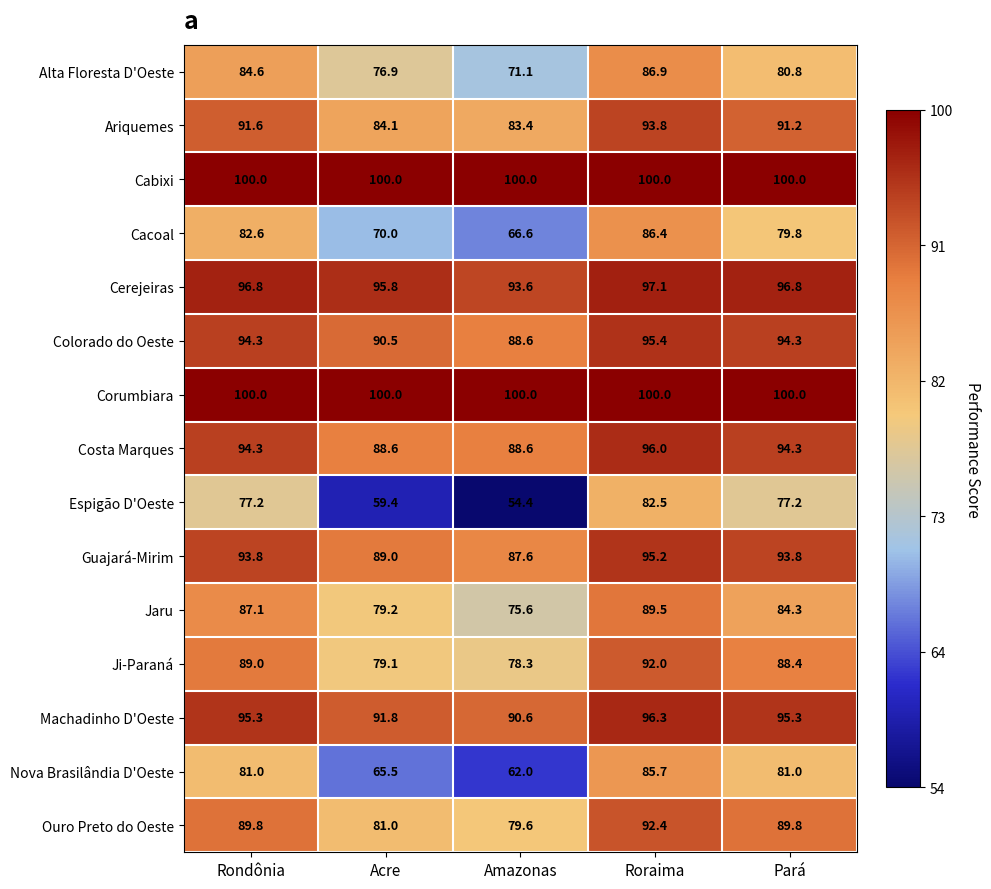

What is the minimum value for Costa Marques?

88.6